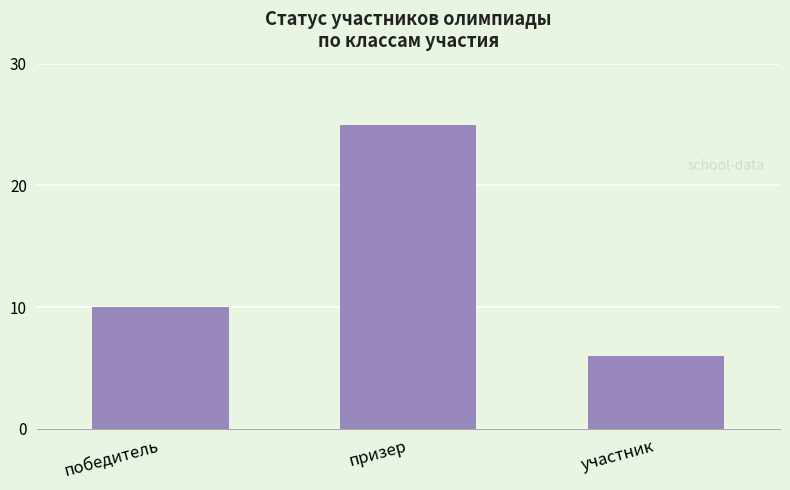

List the labels in order of value, smallest first.

участник, победитель, призер